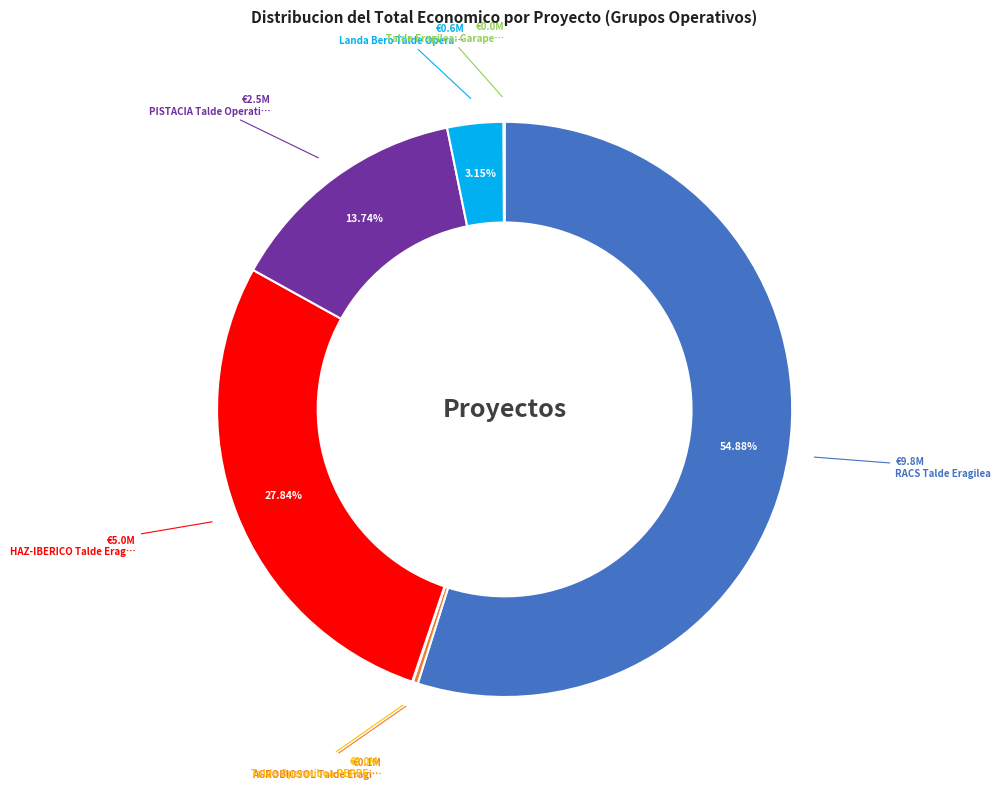

Does any single category account for the majority?

Yes